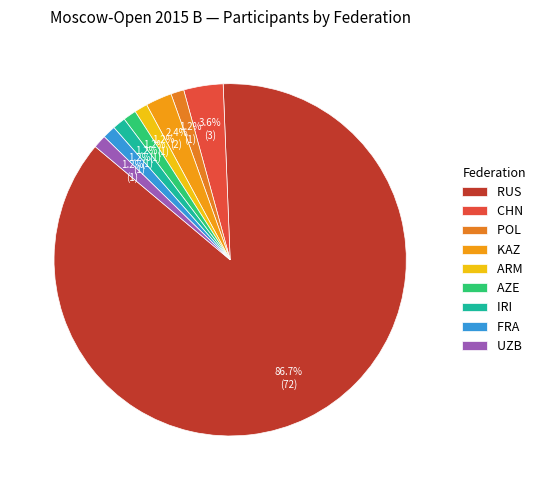

What is the change in value from CHN to AZE?

-2